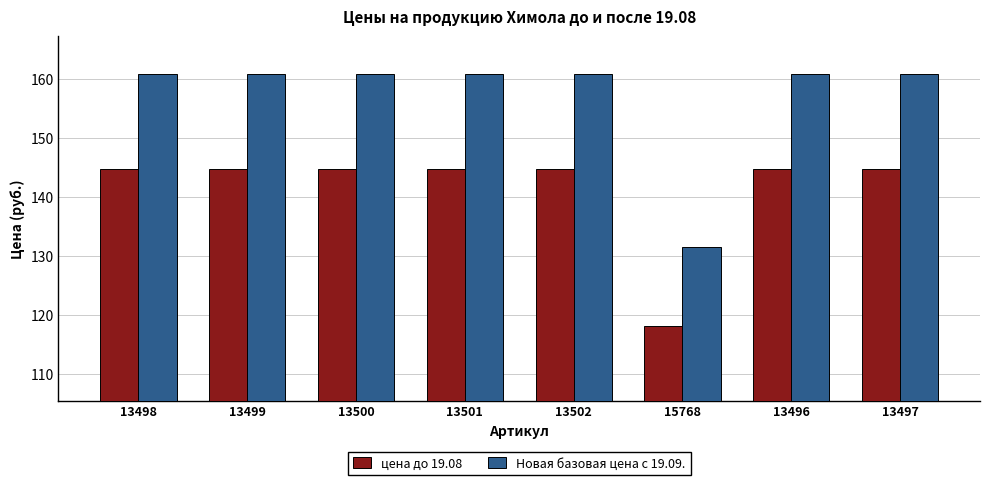

Which series has the largest range (max minus min)?

Новая базовая цена с 19.09.